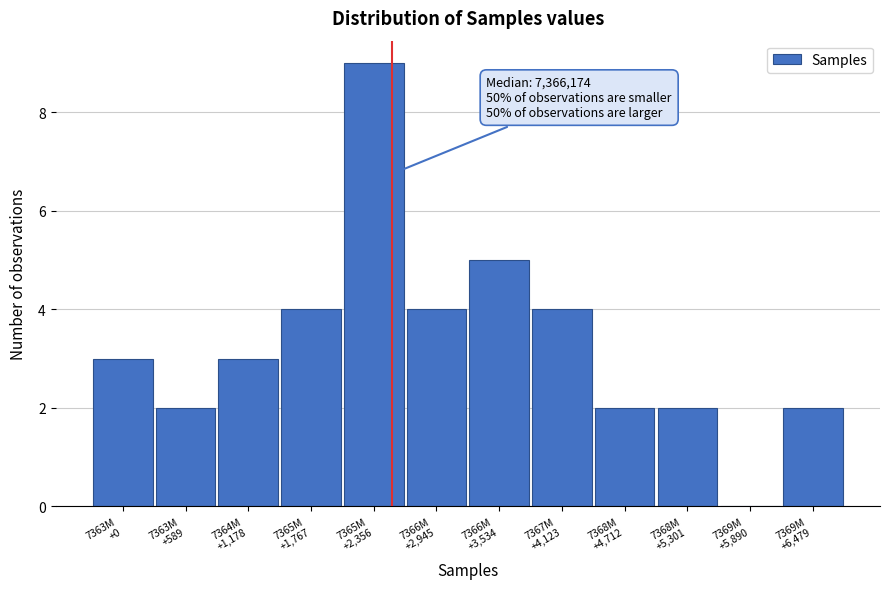

What is the greatest value displayed?

9